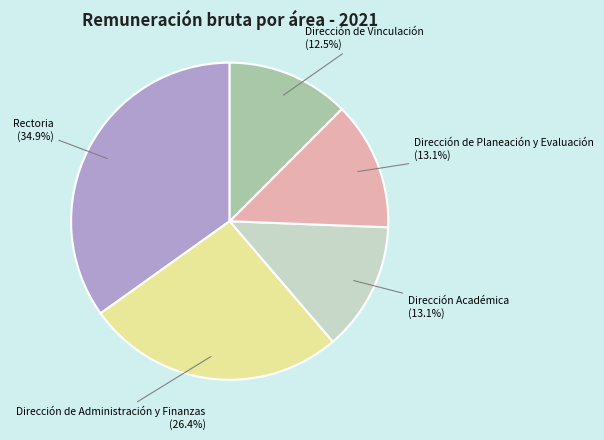

What is the smallest slice in the pie chart?

Dirección de Vinculación